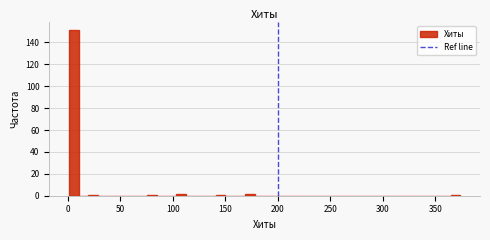

Around what value on the x-axis is the tallest bar? Give the approximate position of its centre, as read against the axis.

5